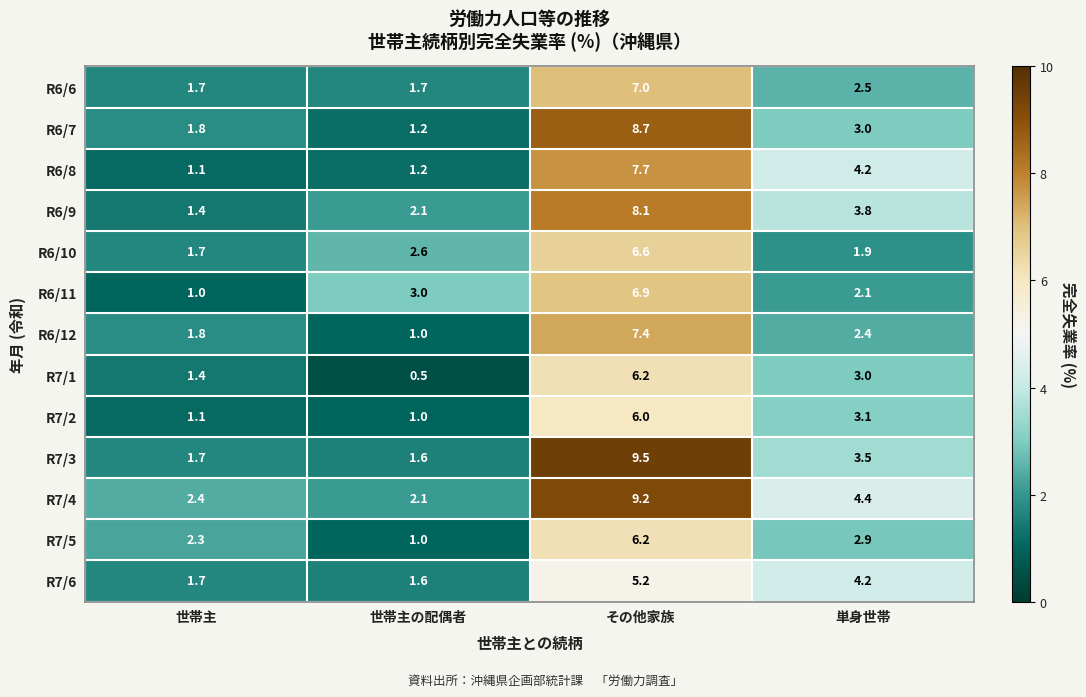

True or false: R7/3 has a value of 3.5 at 単身世帯.

True